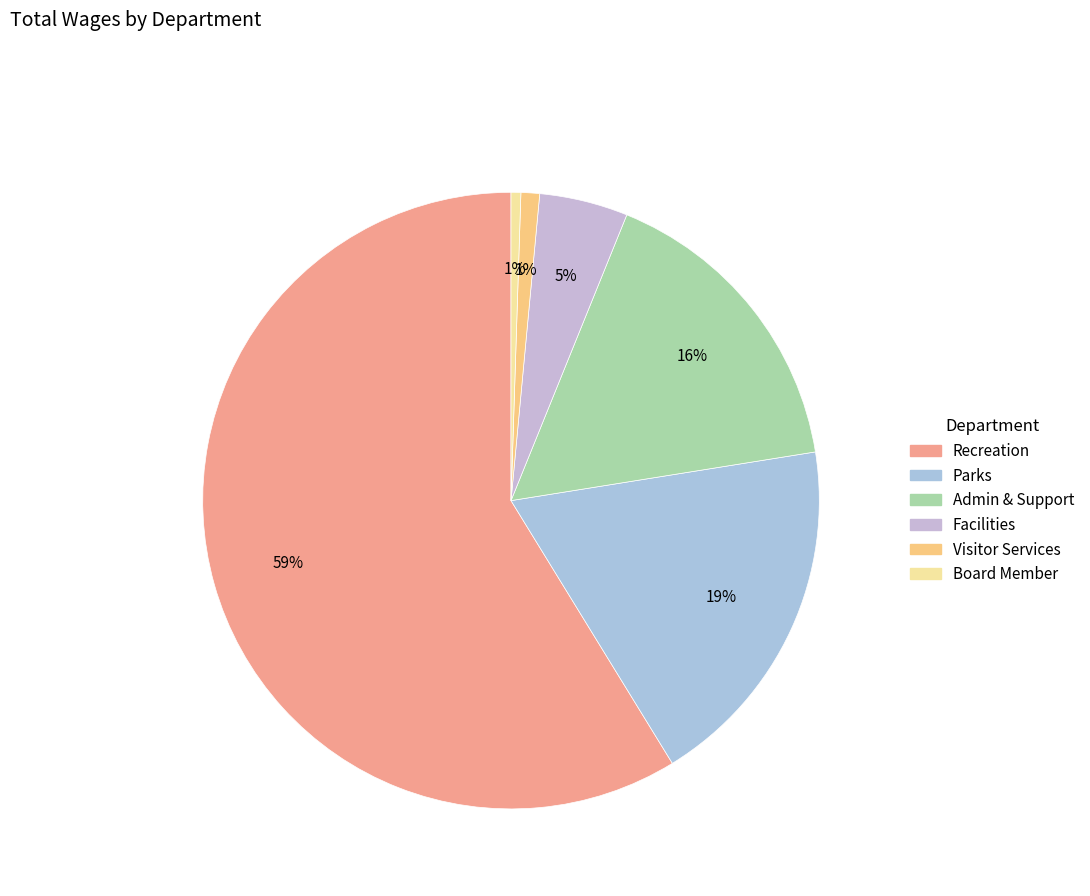

How much of the chart is everything except Recreation?

41.2%